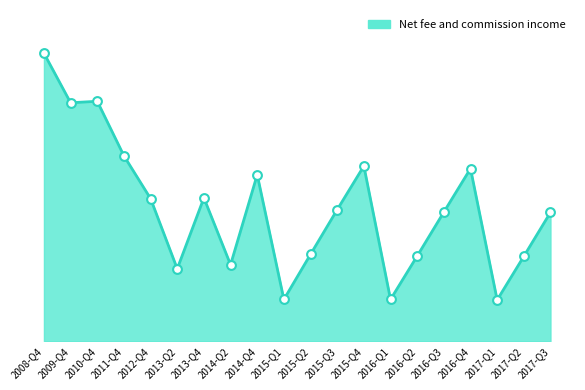

Approximately how many times larger is the value at 2017-Q2 compared to 2013-Q4?

0.6